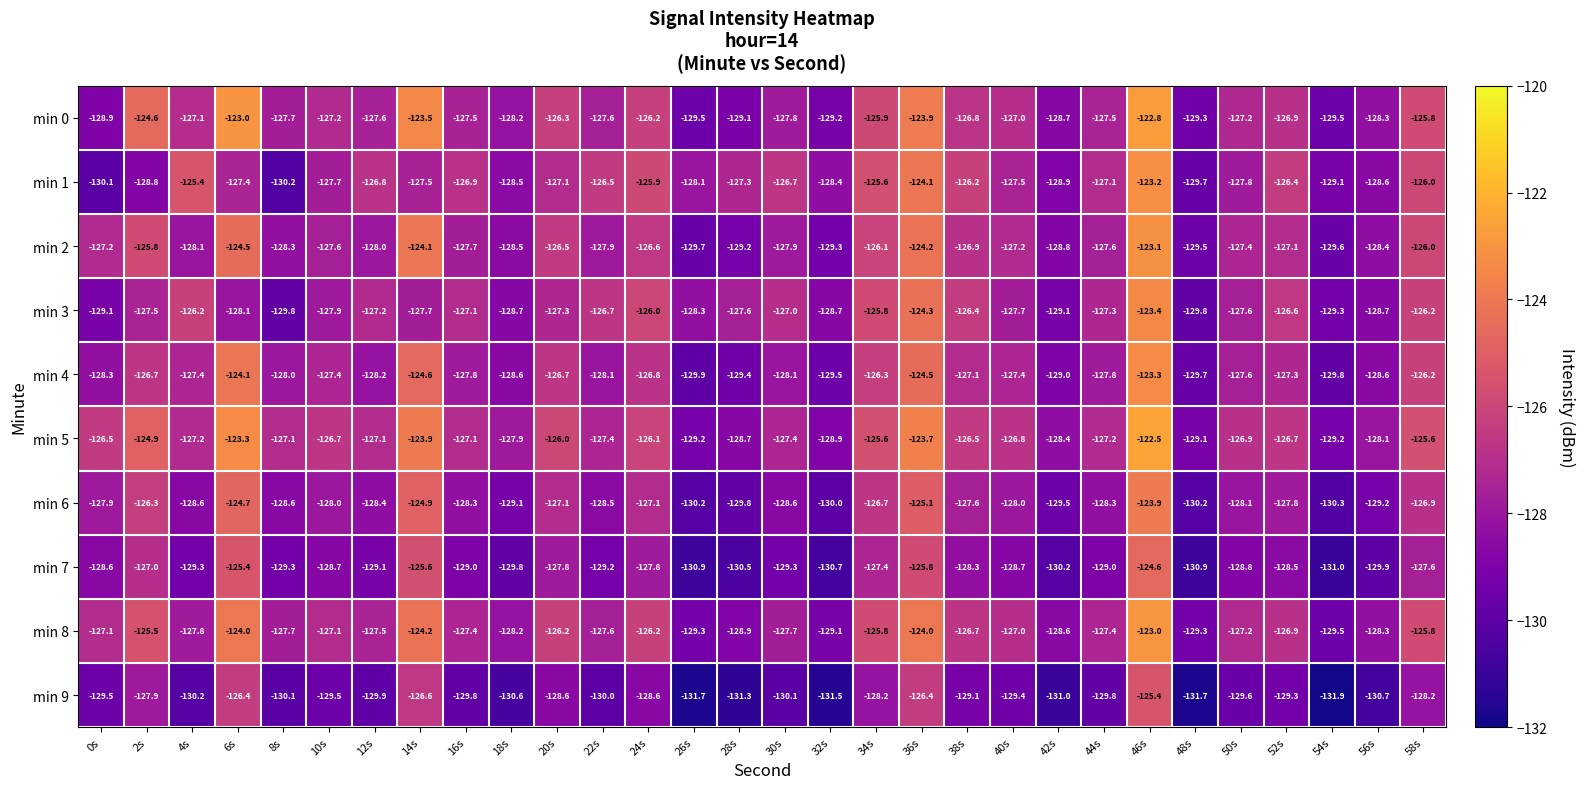

What is the smallest value displayed?

-131.9